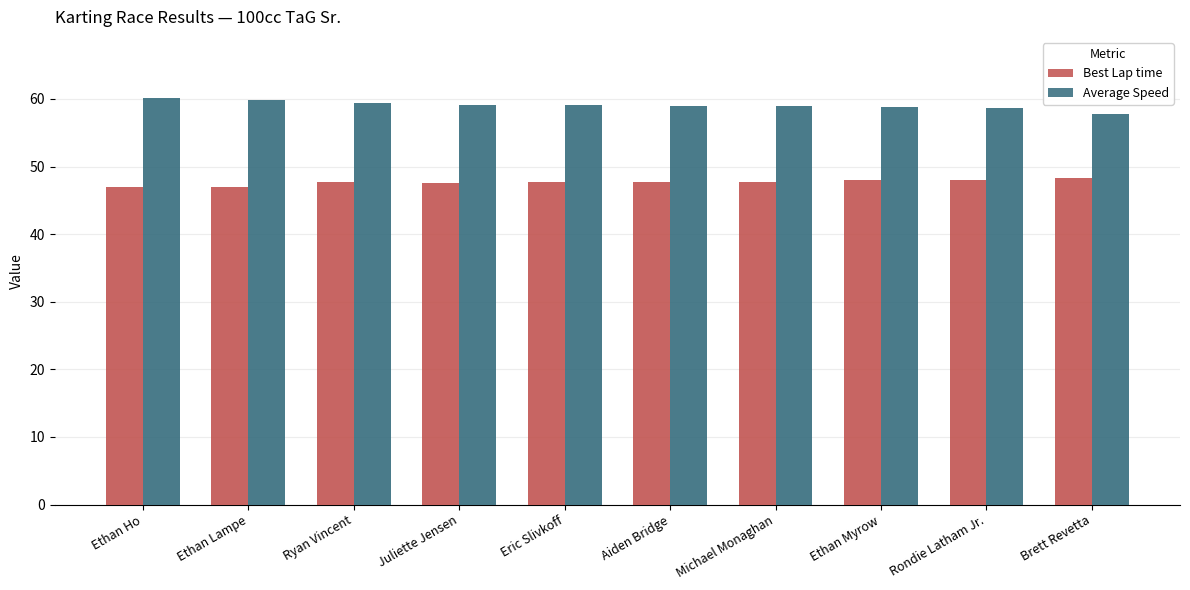

What is the difference between the second highest and minimum values in the Best Lap time series?

1.1